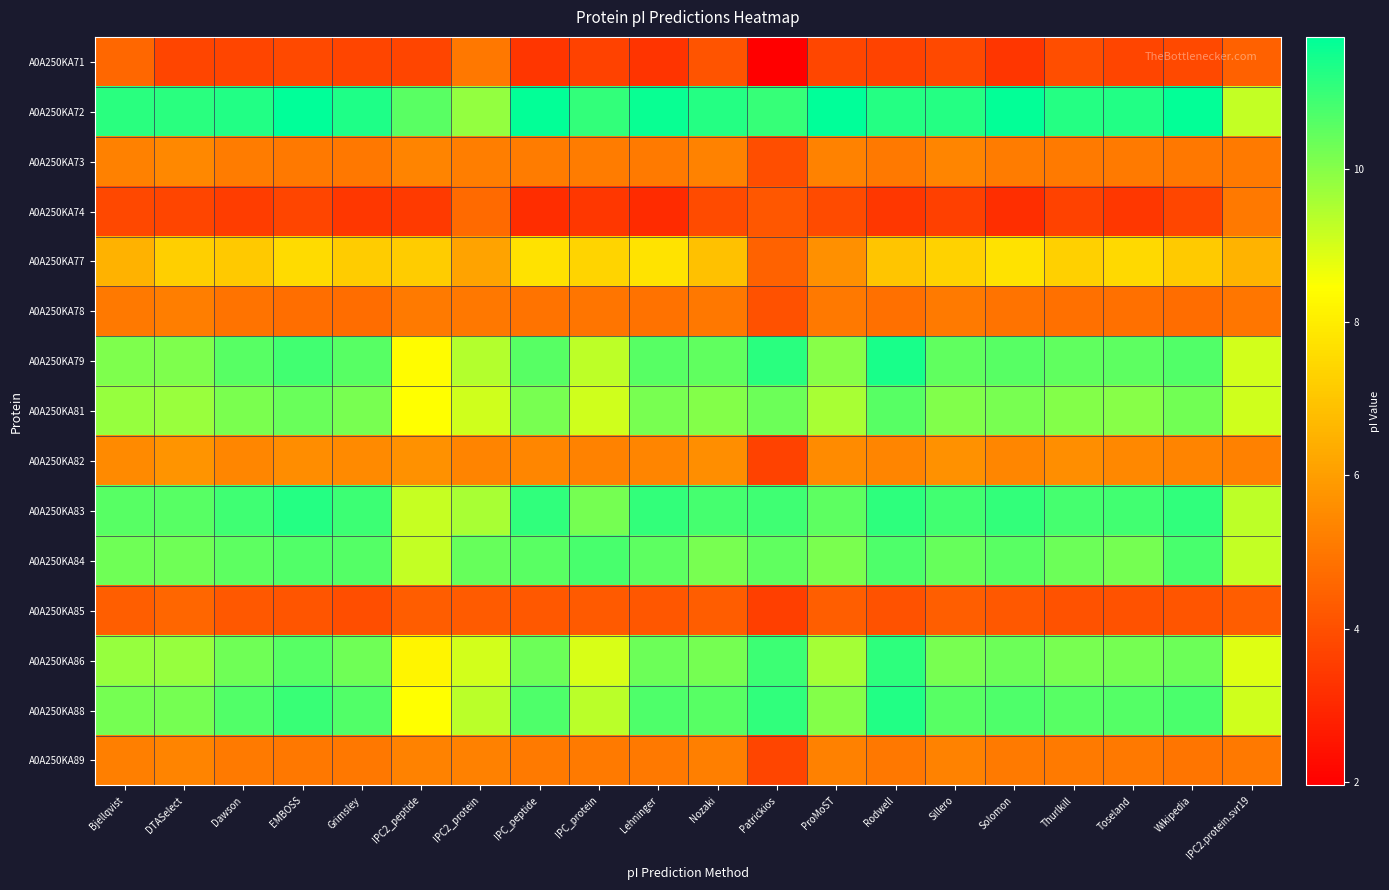

How many data points does each series have?

20